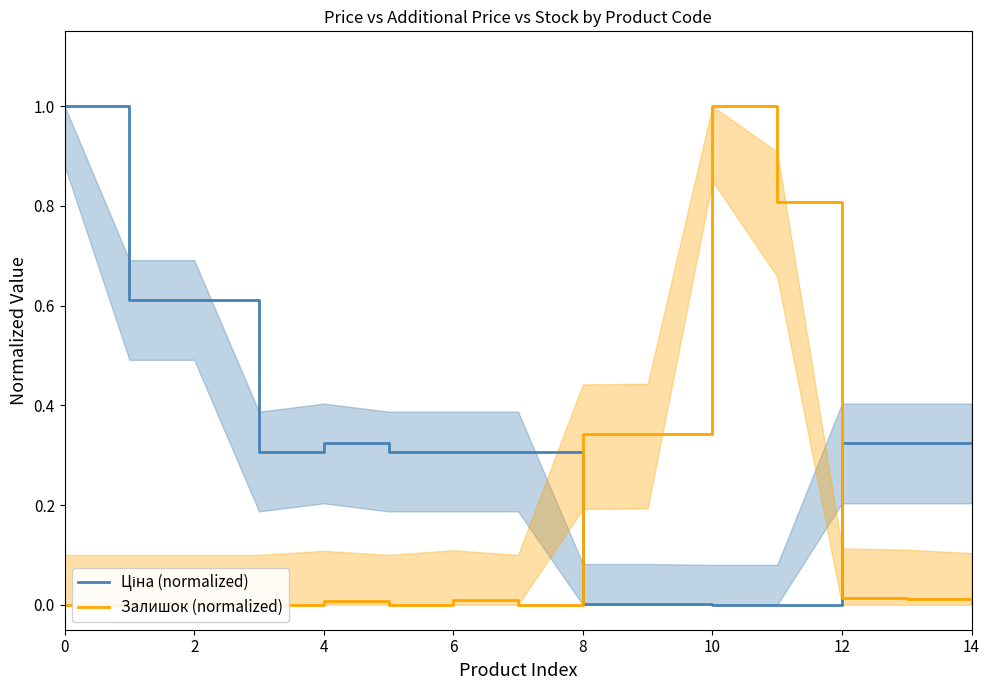

True or false: Ціна (normalized) has more than 1 interior local peaks.

False